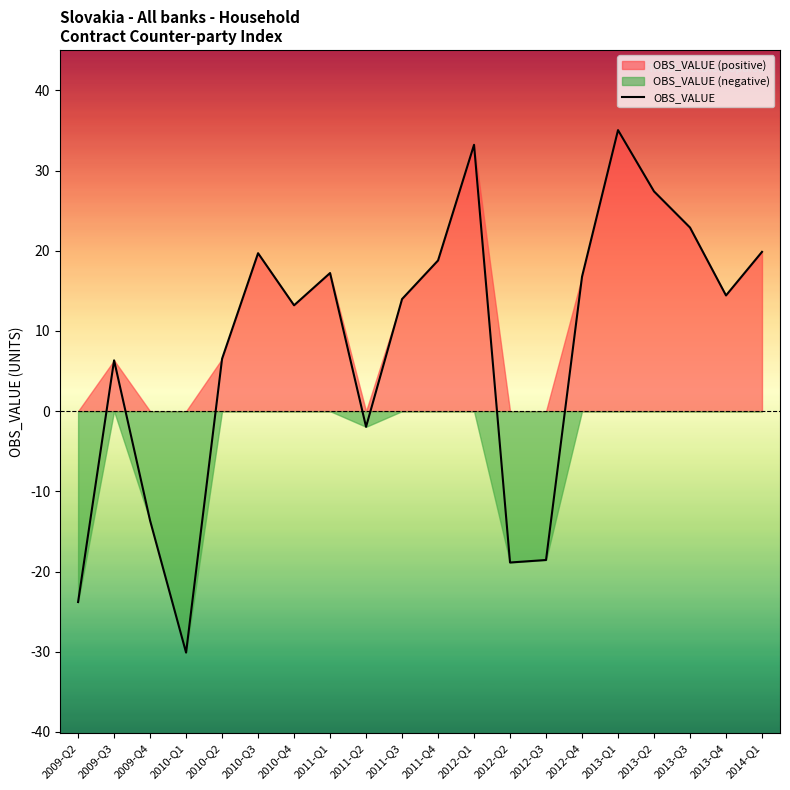

True or false: OBS_VALUE has a value of 16.8 at 2012-Q4.

True